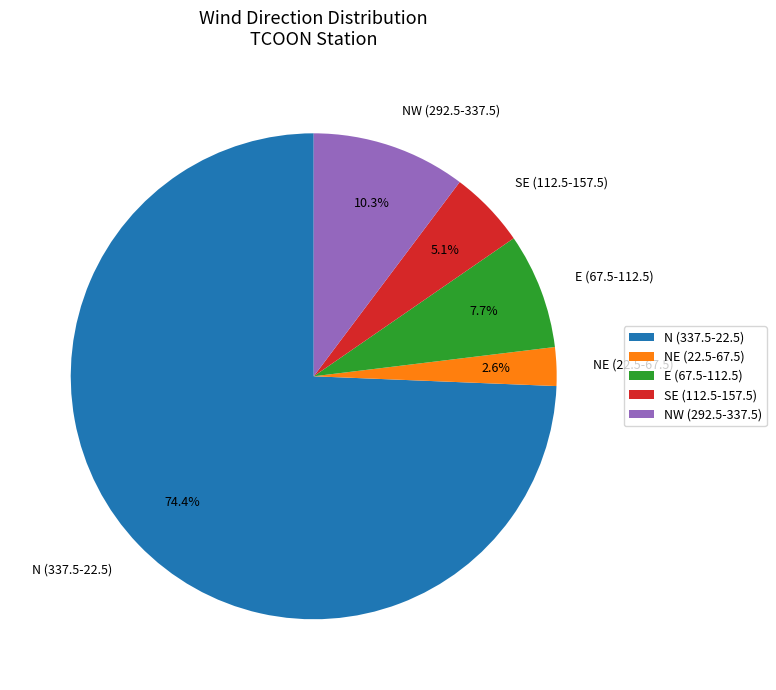

Rank the categories by value from lowest to highest.

NE (22.5-67.5), SE (112.5-157.5), E (67.5-112.5), NW (292.5-337.5), N (337.5-22.5)